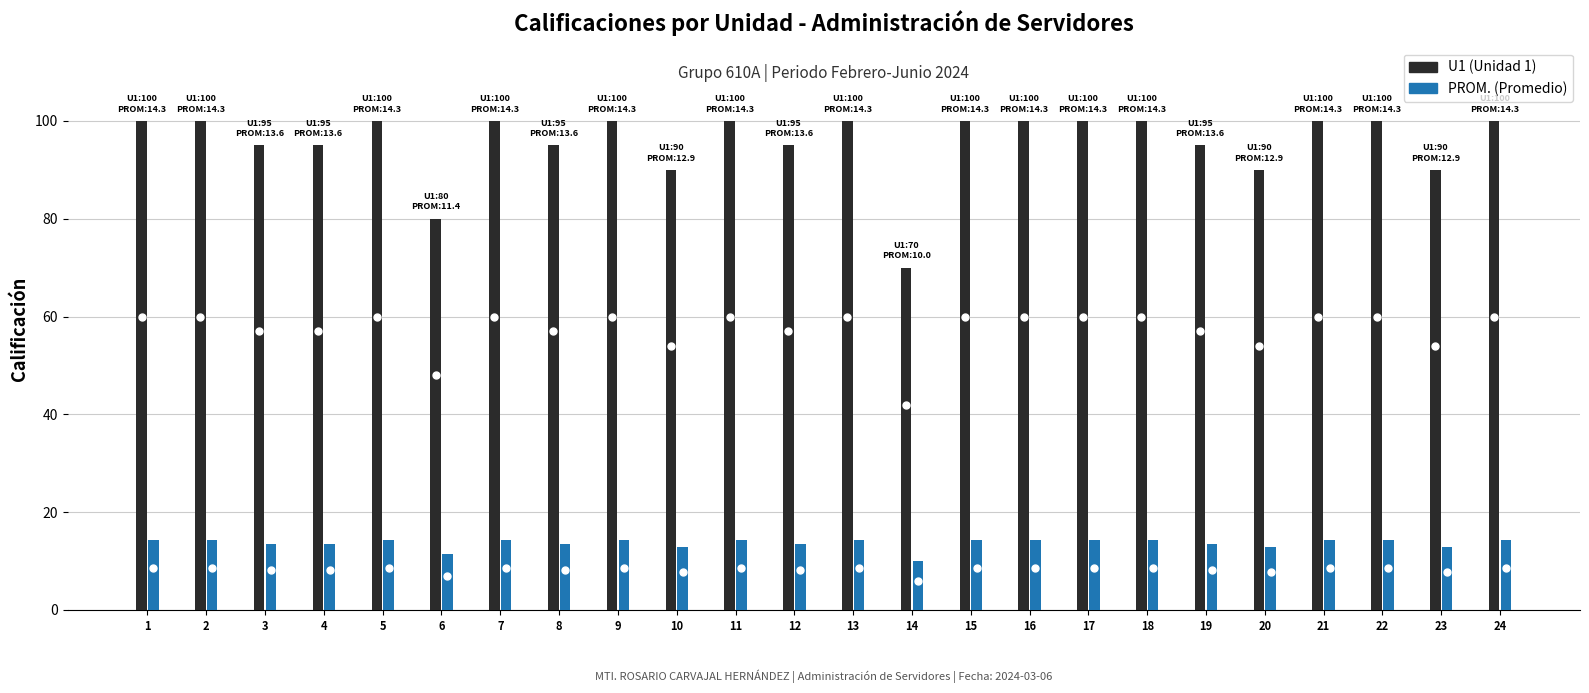

What is the difference between the highest and lowest values at 21?

85.7